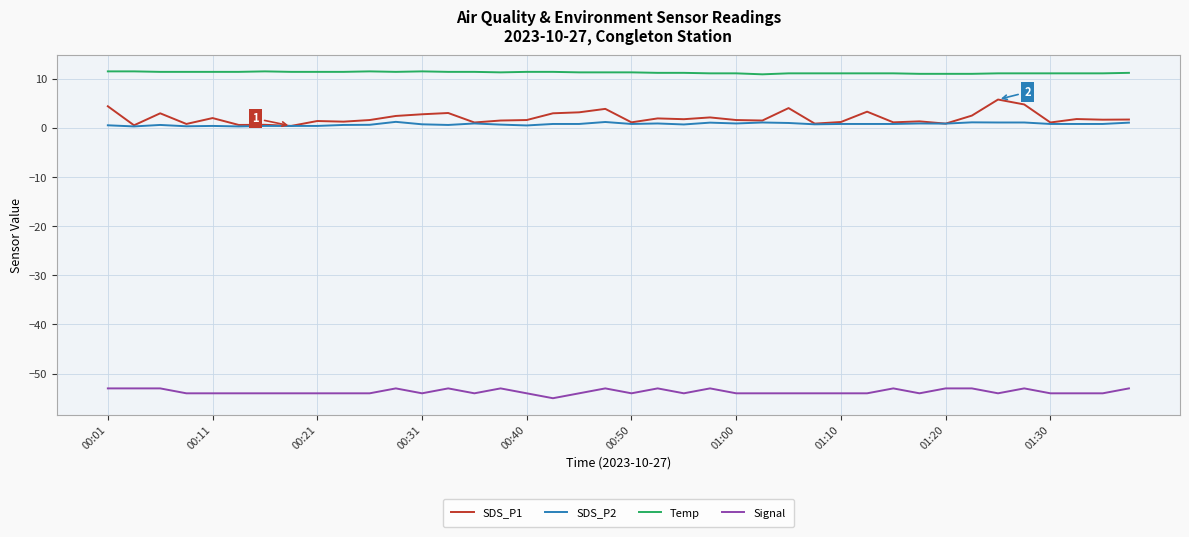

Which series has the widest spread of values?

SDS_P1